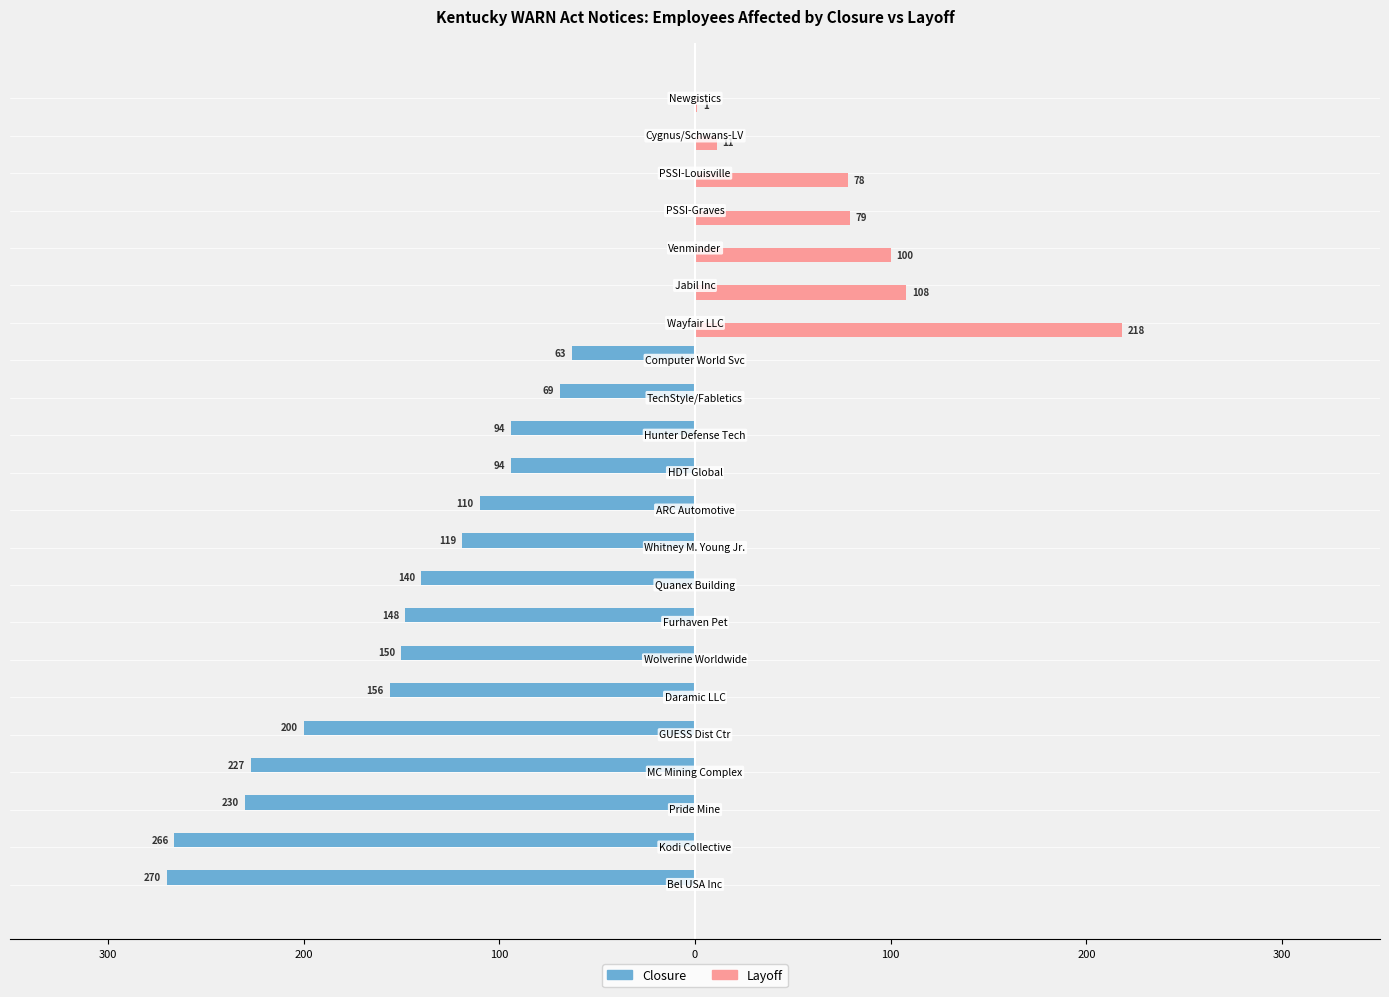

What are all the series names shown in the legend?

Closure, Layoff